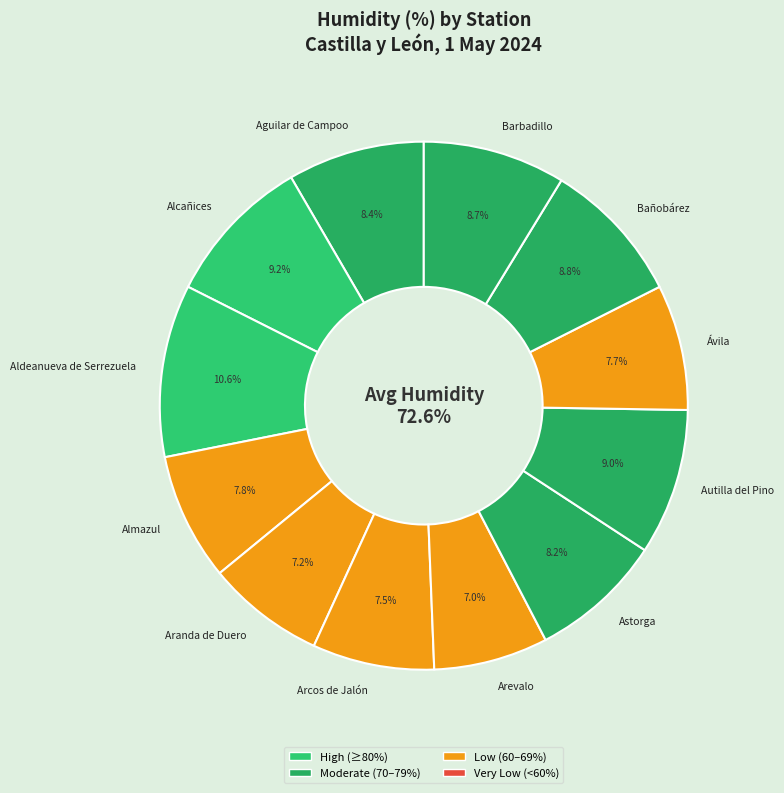

How many slices are in this pie chart?

12